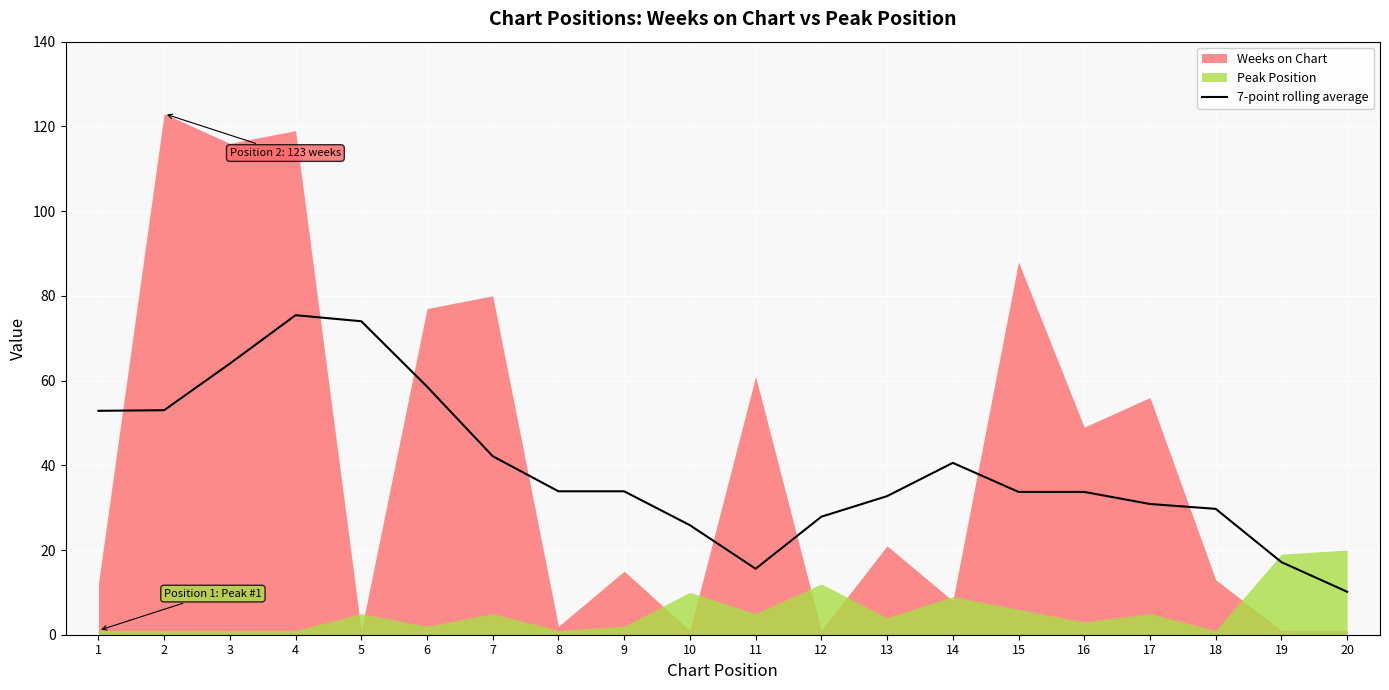

The value of 7-point rolling average at 17 is 8.3. True or false?

False